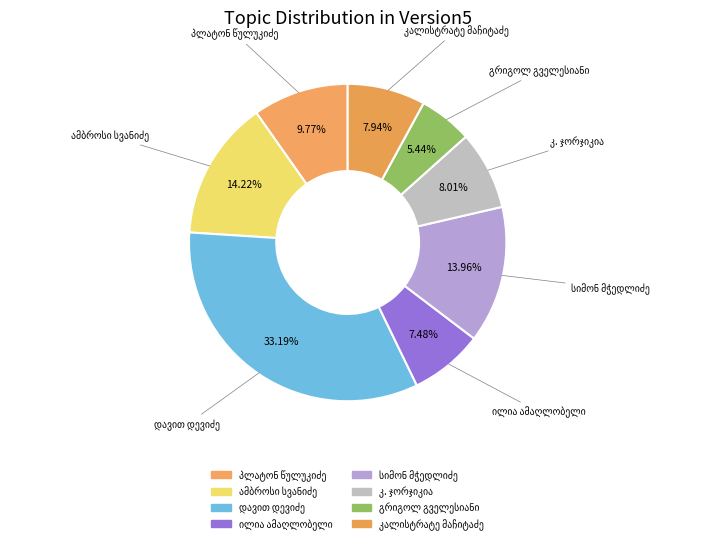

Does any single category account for the majority?

No